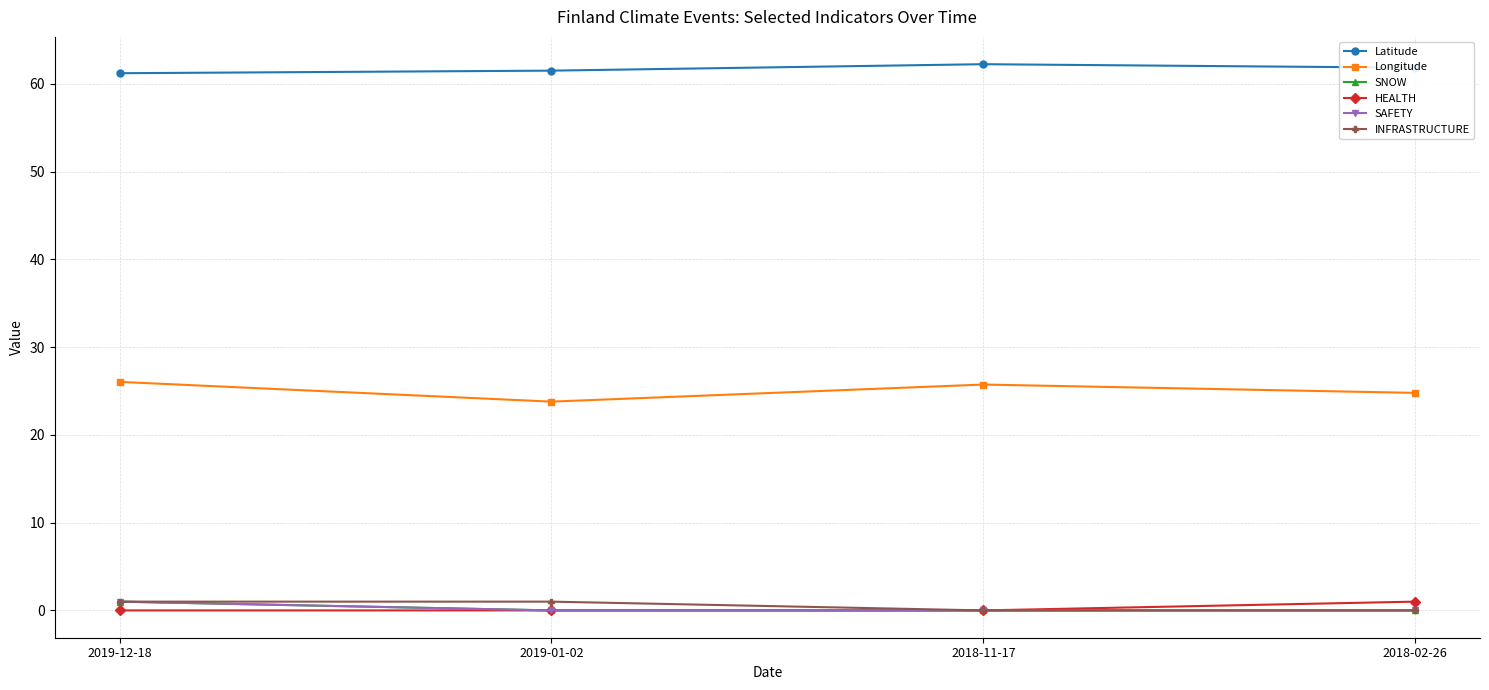

Reading left to right, list all the values displayed in this chart.

Latitude: 2019-12-18=61.2	2019-01-02=61.5	2018-11-17=62.2	2018-02-26=61.8
Longitude: 2019-12-18=26.0	2019-01-02=23.8	2018-11-17=25.7	2018-02-26=24.8
SNOW: 2019-12-18=1.0	2019-01-02=0.0	2018-11-17=0.0	2018-02-26=0.0
HEALTH: 2019-12-18=0.0	2019-01-02=0.0	2018-11-17=0.0	2018-02-26=1.0
SAFETY: 2019-12-18=1.0	2019-01-02=0.0	2018-11-17=0.0	2018-02-26=0.0
INFRASTRUCTURE: 2019-12-18=1.0	2019-01-02=1.0	2018-11-17=0.0	2018-02-26=0.0